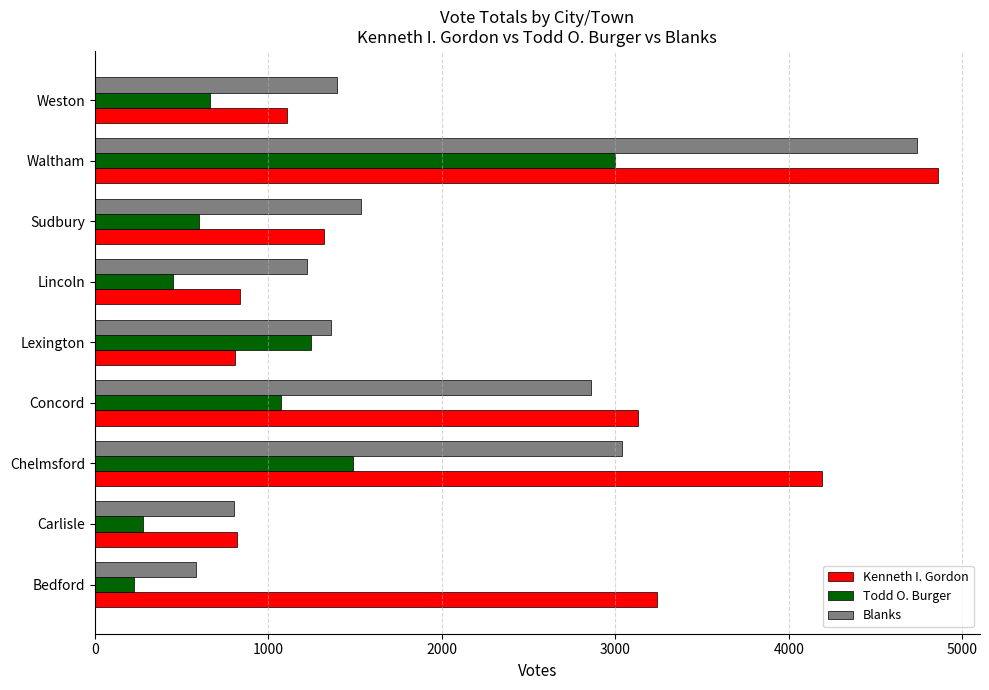

List the series in order of their peak value, highest first.

Kenneth I. Gordon, Blanks, Todd O. Burger